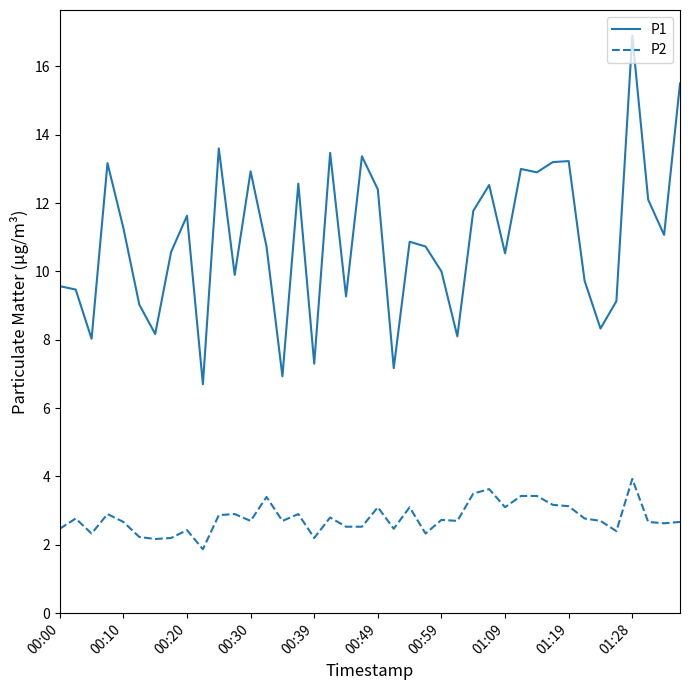

What is the difference between the maximum and minimum values in the P1 series?

10.2